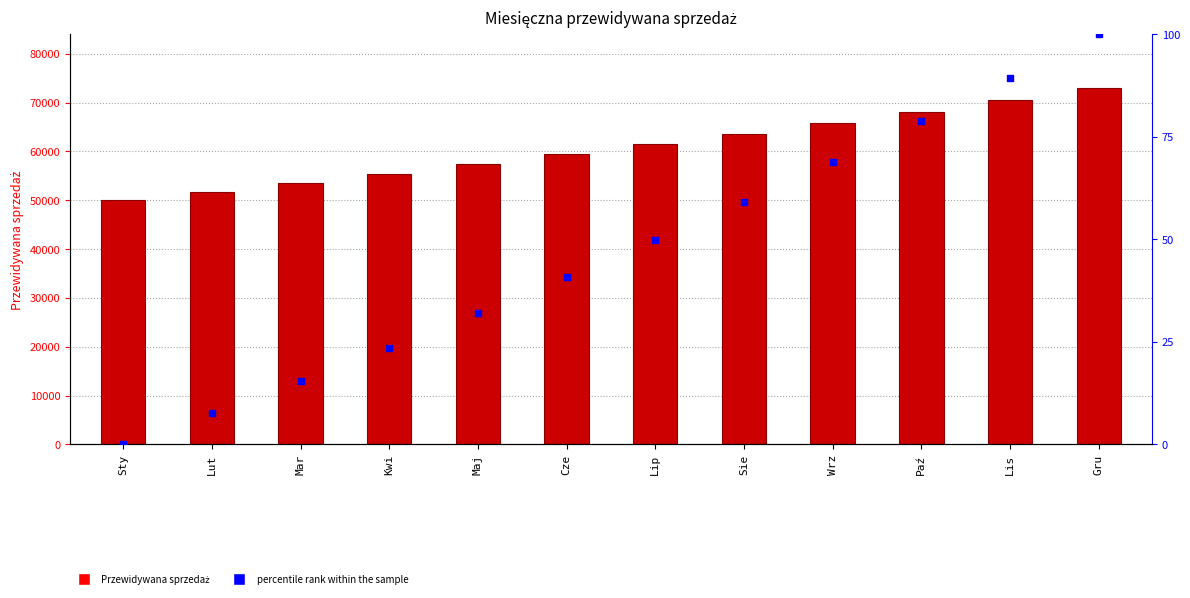

Which series reaches the minimum Y coordinate?

percentile rank within the sample